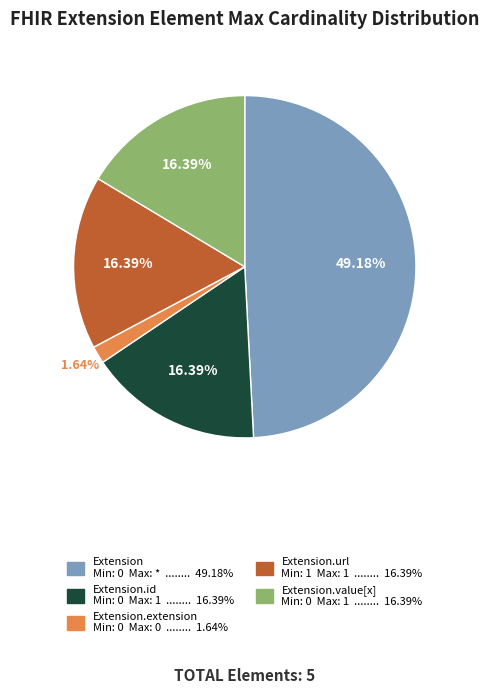

To the nearest percent, what is the difference between the largest and smallest slice percentages?

48%